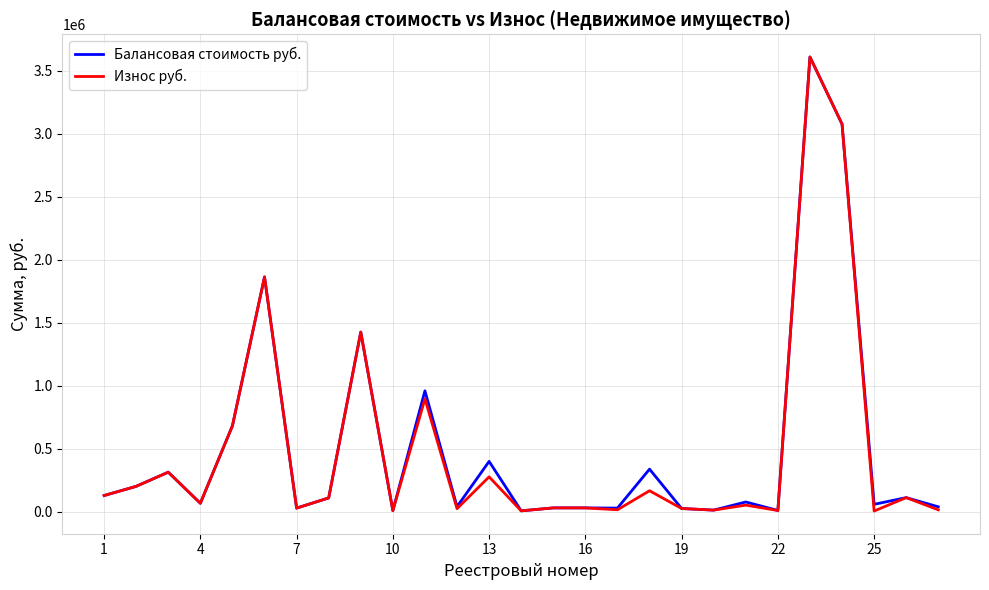

What is the maximum value for Износ руб.?

3607605.0